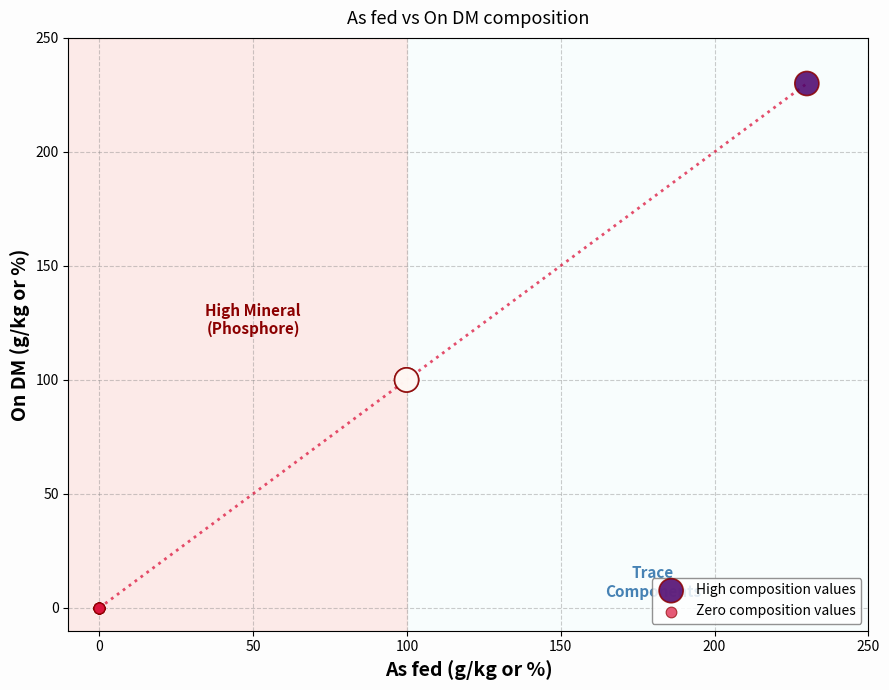

Which series contains the highest Y value?

High composition values